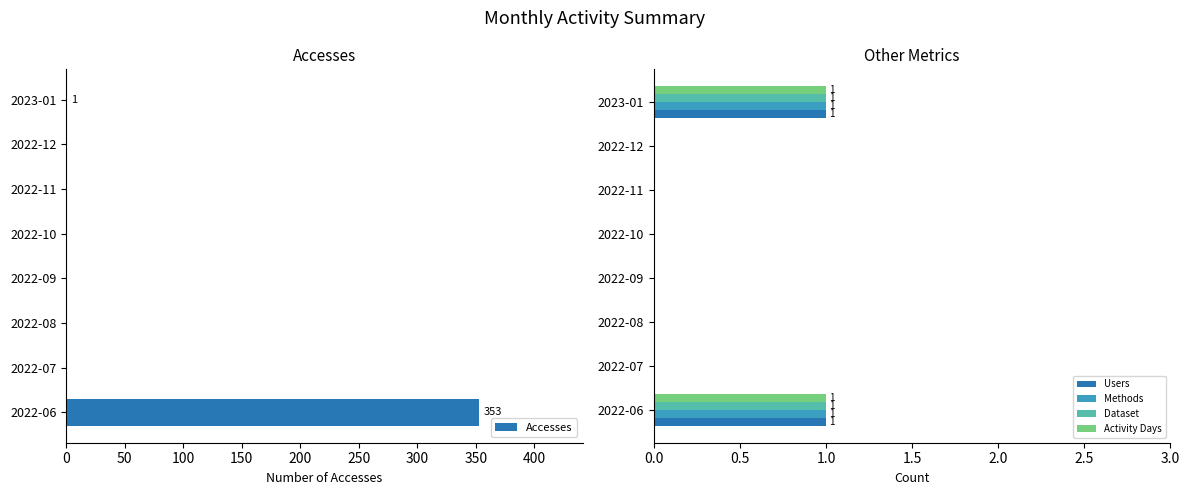

Does the chart contain stacked bars?

No